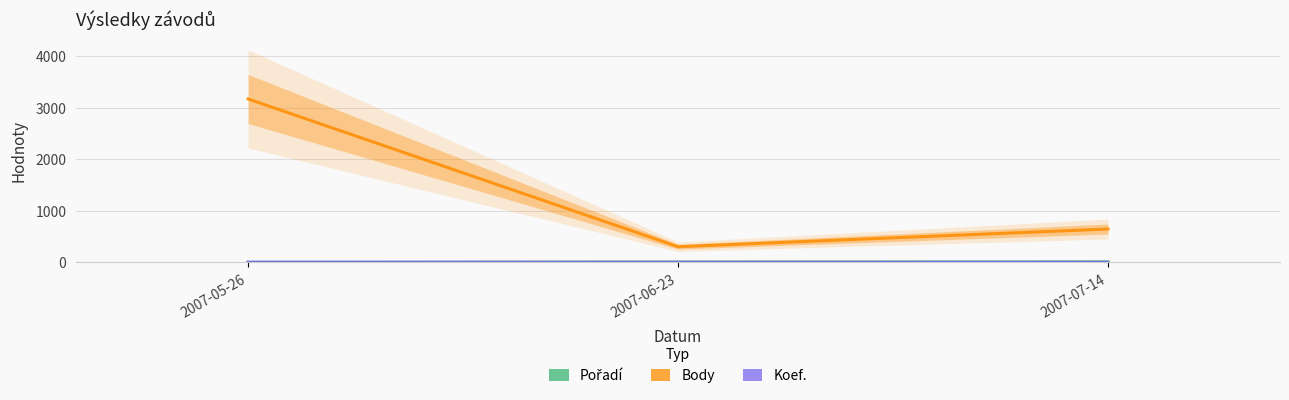

What is the total value across all series at 2007-05-26?

3170